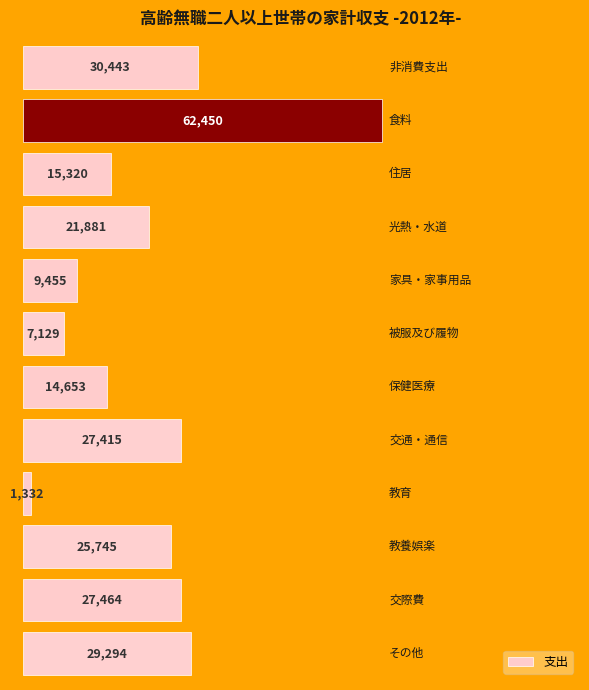

What is the minimum value shown in the chart?

1332